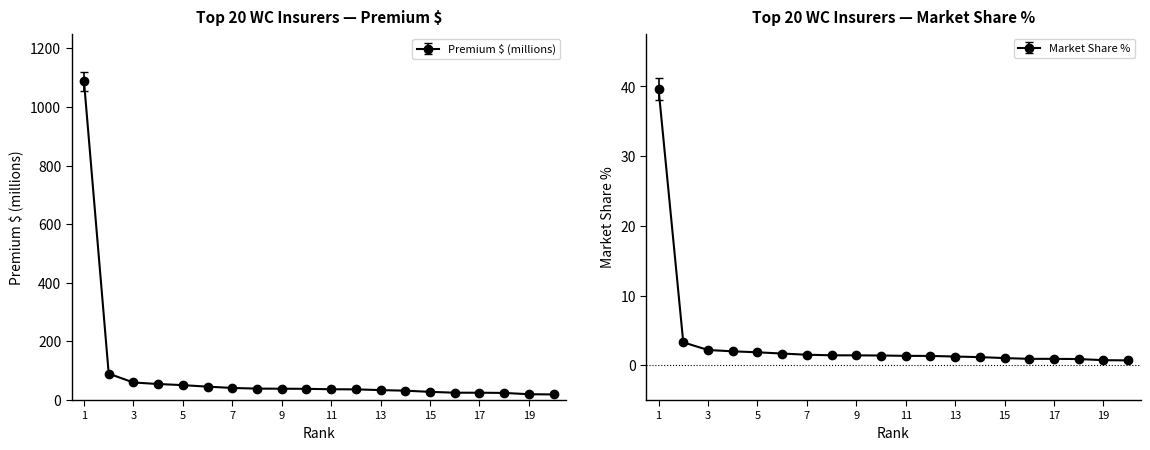

Rank the categories by Premium $ (millions) value from lowest to highest.

20, 19, 18, 17, 16, 15, 14, 13, 12, 11, 10, 9, 8, 7, 6, 5, 4, 3, 2, 1